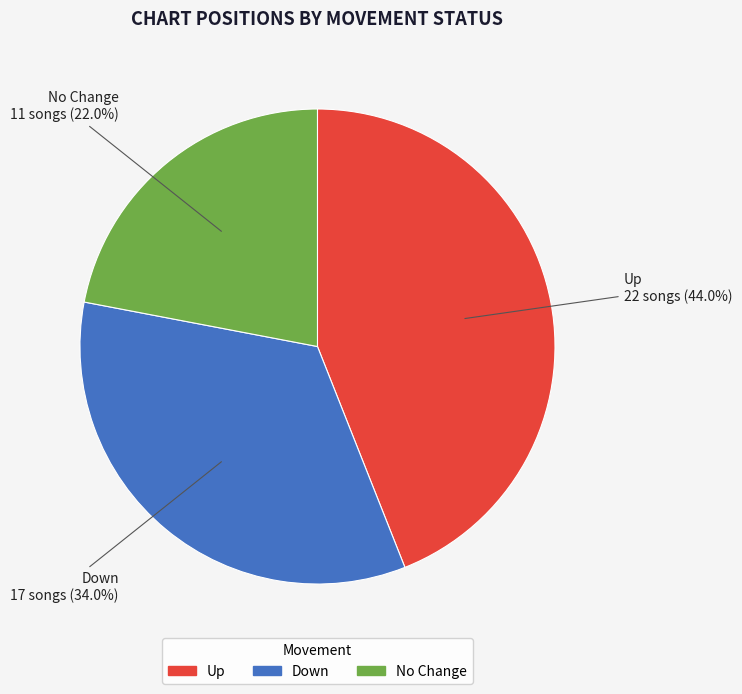

Is there a majority slice in this chart?

No